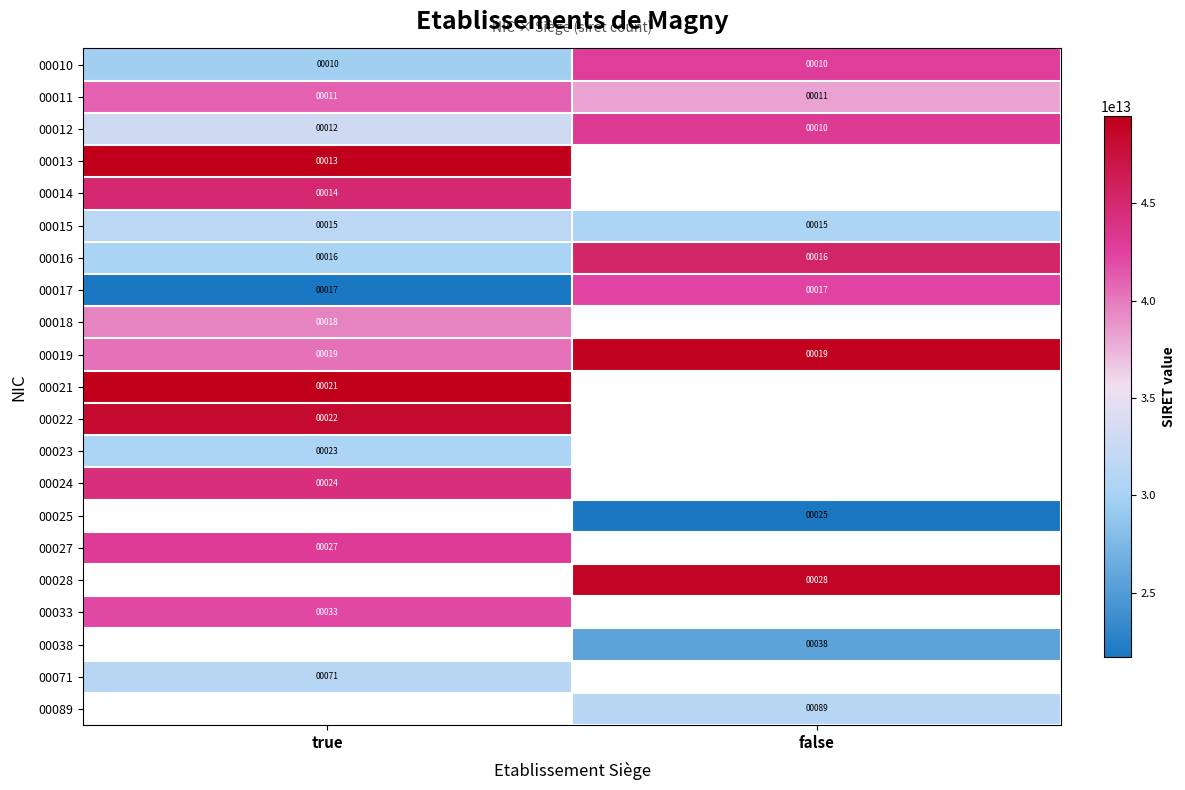

At which label is 00015 closest to 15?

true